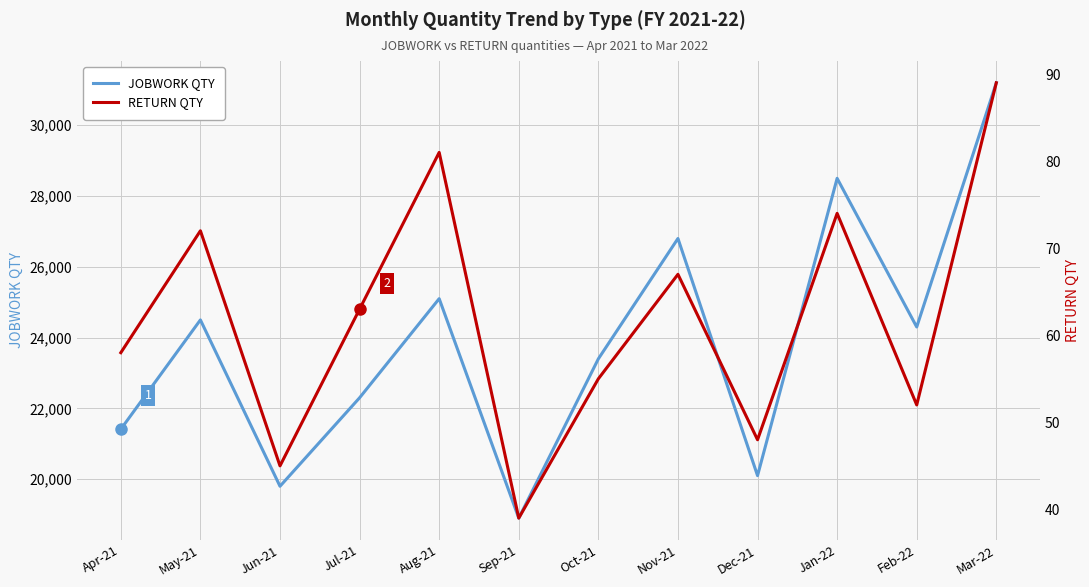

What position from the left is Oct-21?

7